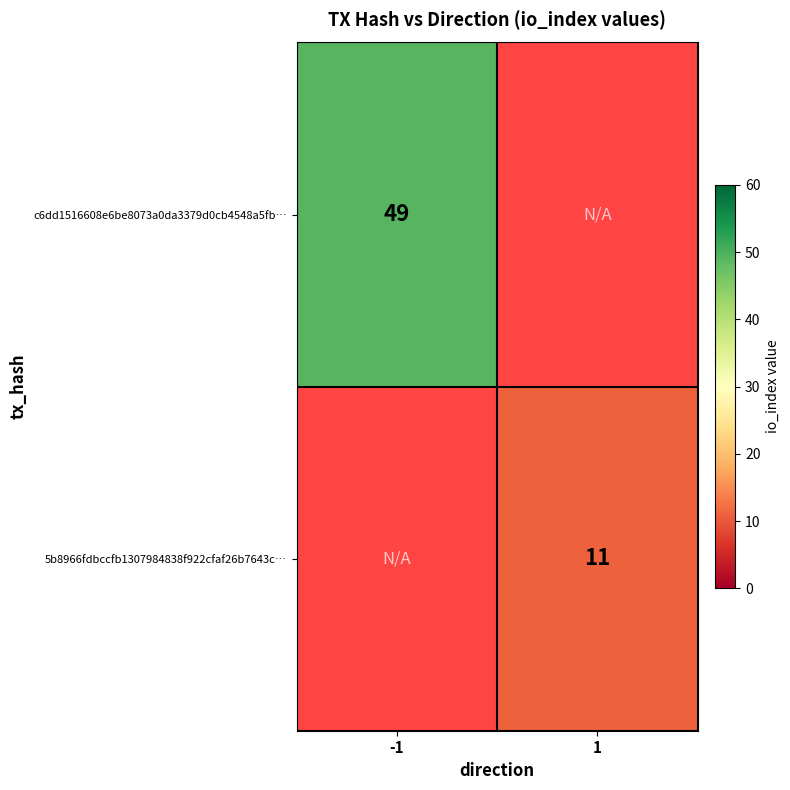

The 5b8966fdbccfb1307984838f922cfaf26b7643c… series shows 7.6 at 1. True or false?

False